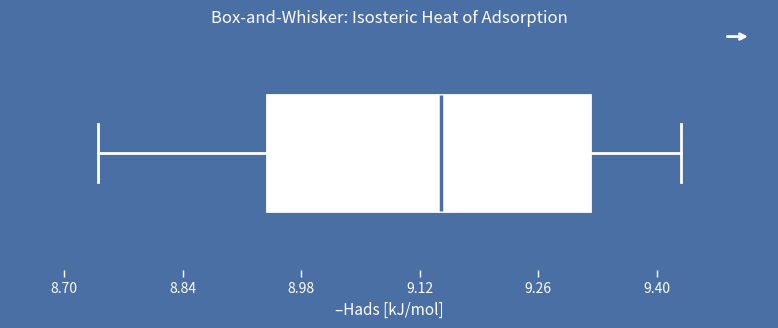

Read this box plot against the x-axis: the position of the median line, the range covered by the box, and the ends of both whiskers. The values are not printed on the chart, so give them approximately, as read against the axis.

median 9.14, box 8.94 to 9.32, whiskers 8.74 to 9.42